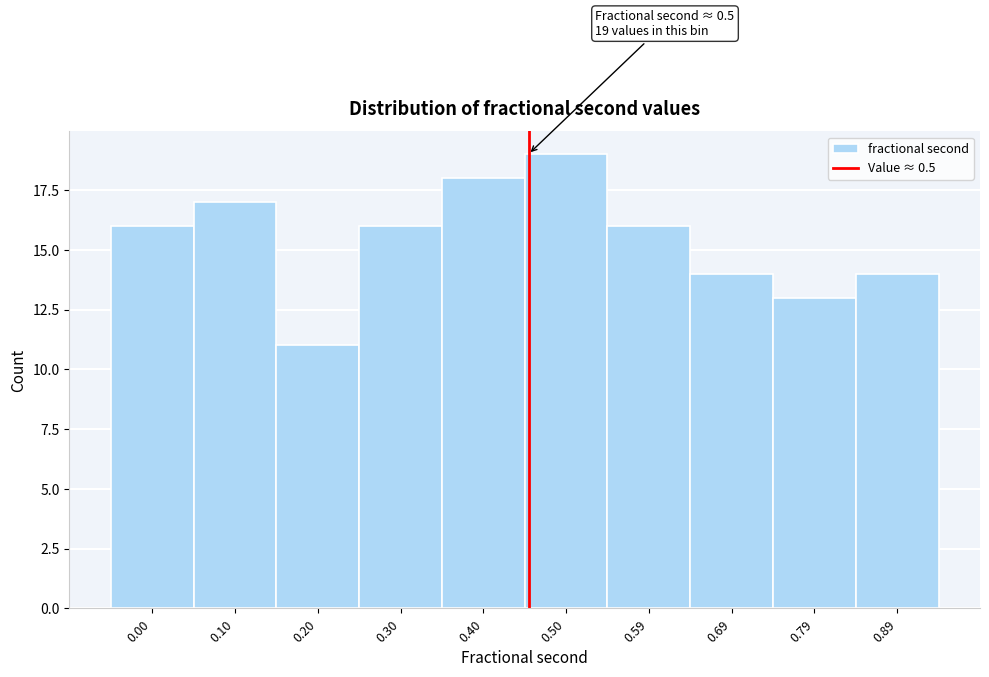

Reading left to right, what are all the values shown in this chart?

16	17	11	16	18	19	16	14	13	14